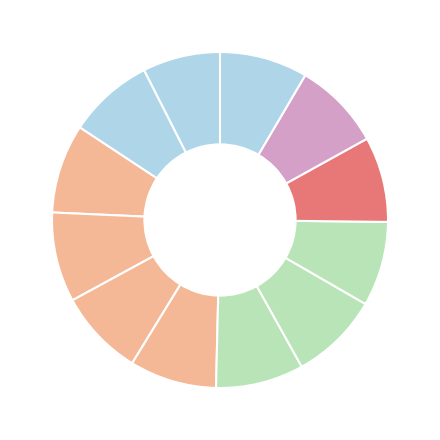

To the nearest percent, what is the average slice percentage?

8%